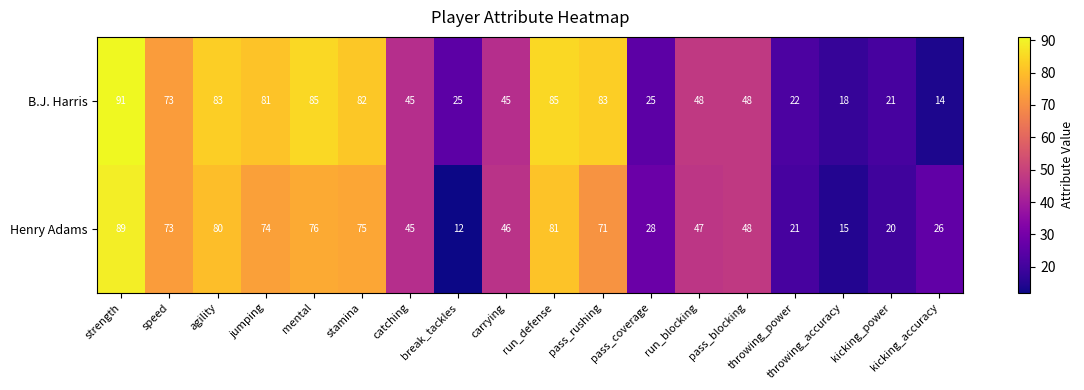

What is the difference between the B.J. Harris values at catching and run_blocking?

3